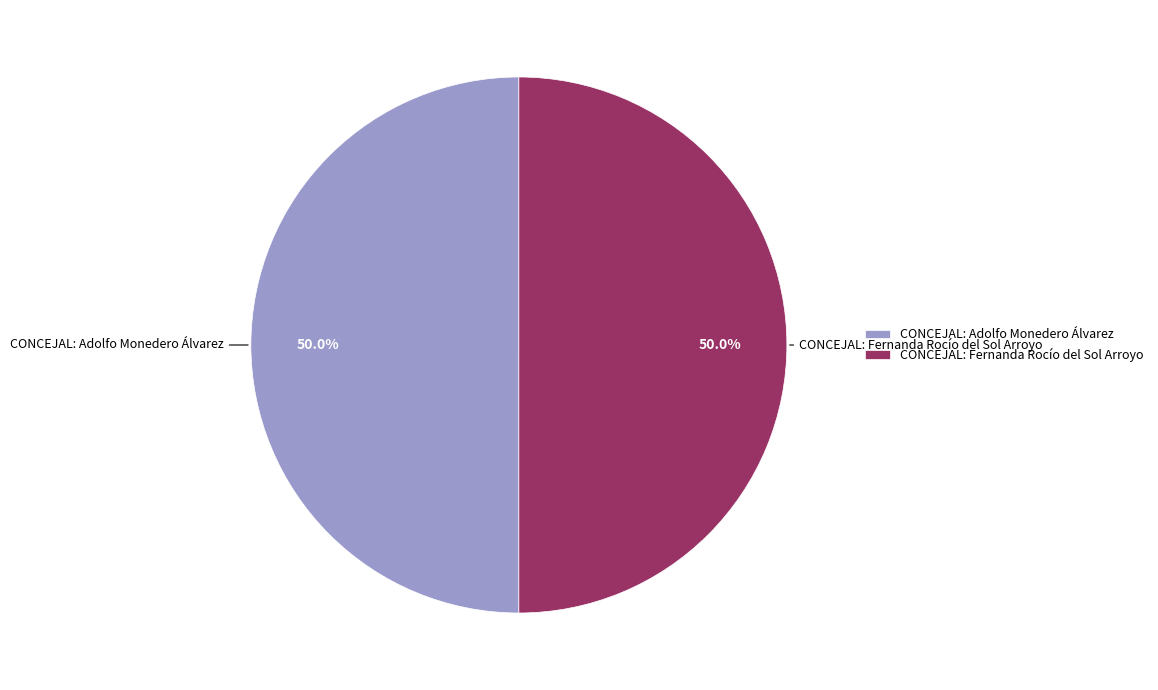

Combined, what portion of the pie is CONCEJAL: Adolfo Monedero Álvarez and CONCEJAL: Fernanda Rocío del Sol Arroyo?

100.0%